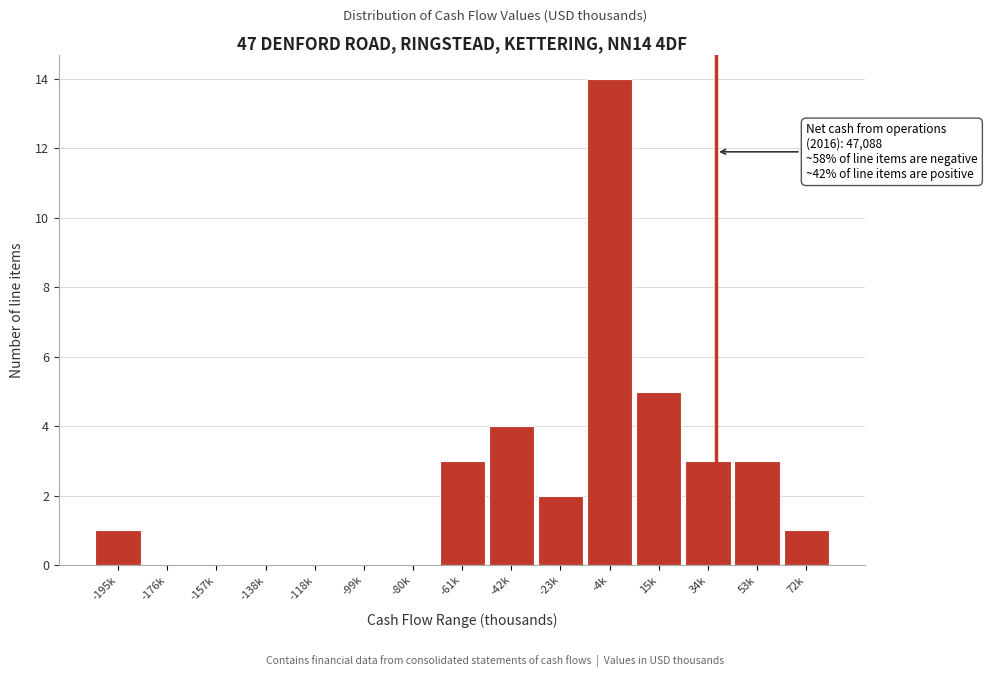

Reading left to right, what are all the values shown in this chart?

-195k=1	-176k=0	-157k=0	-138k=0	-118k=0	-99k=0	-80k=0	-61k=3	-42k=4	-23k=2	-4k=14	15k=5	34k=3	53k=3	72k=1